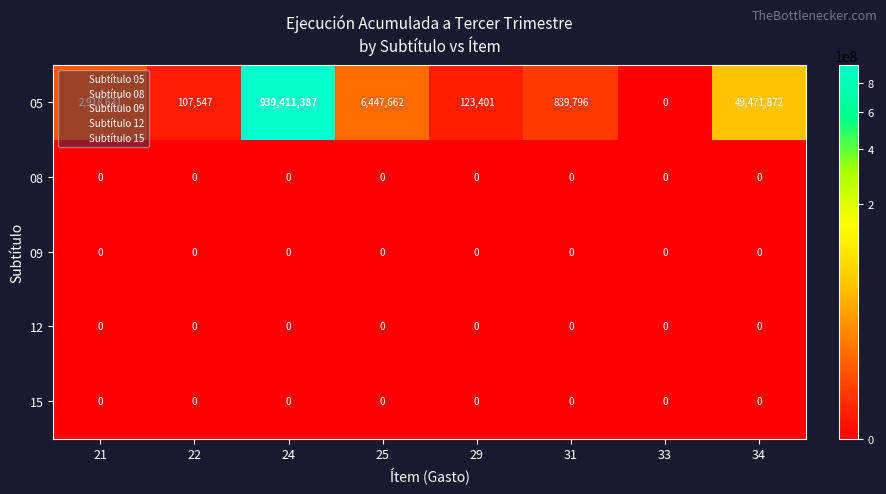

Which series has the largest range (max minus min)?

05